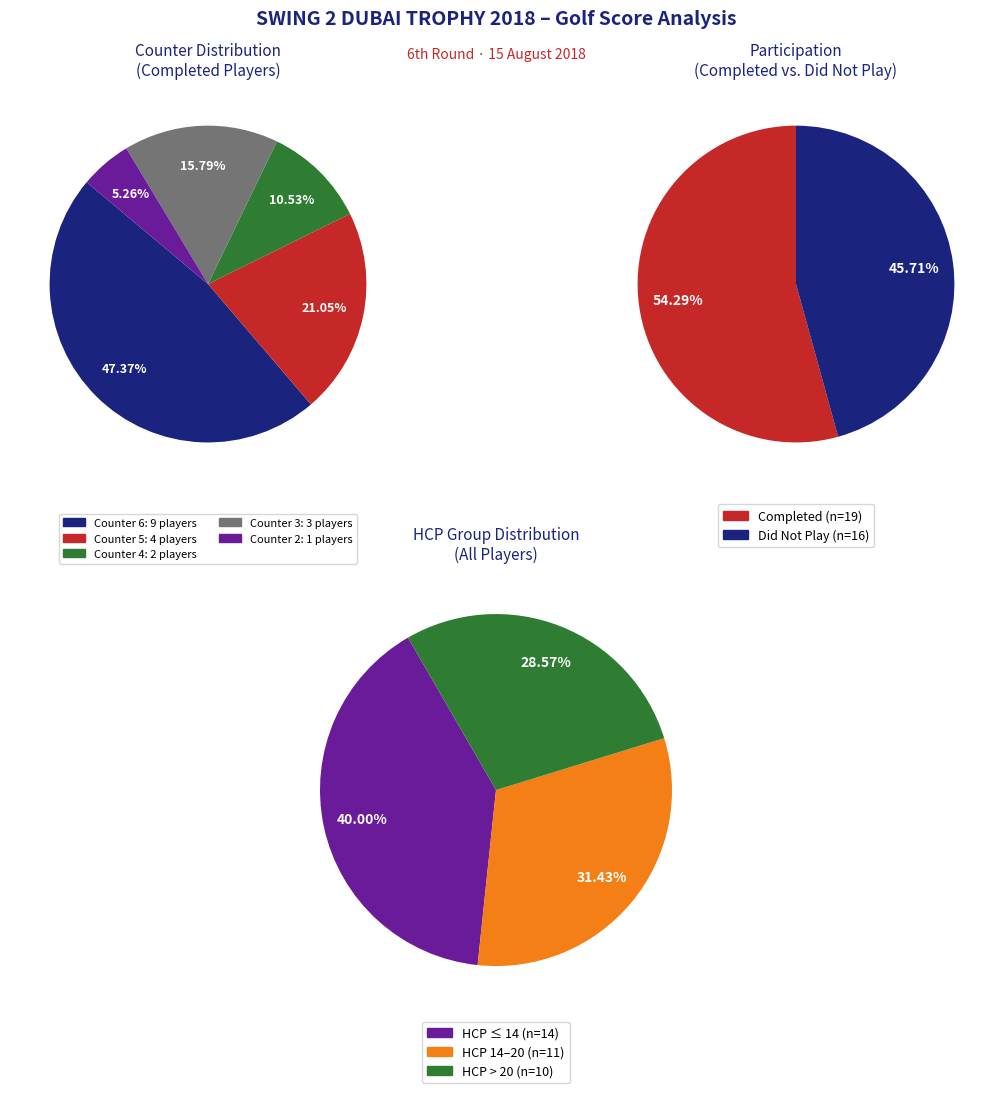

What is the spread (max minus min) of values at 3?

5